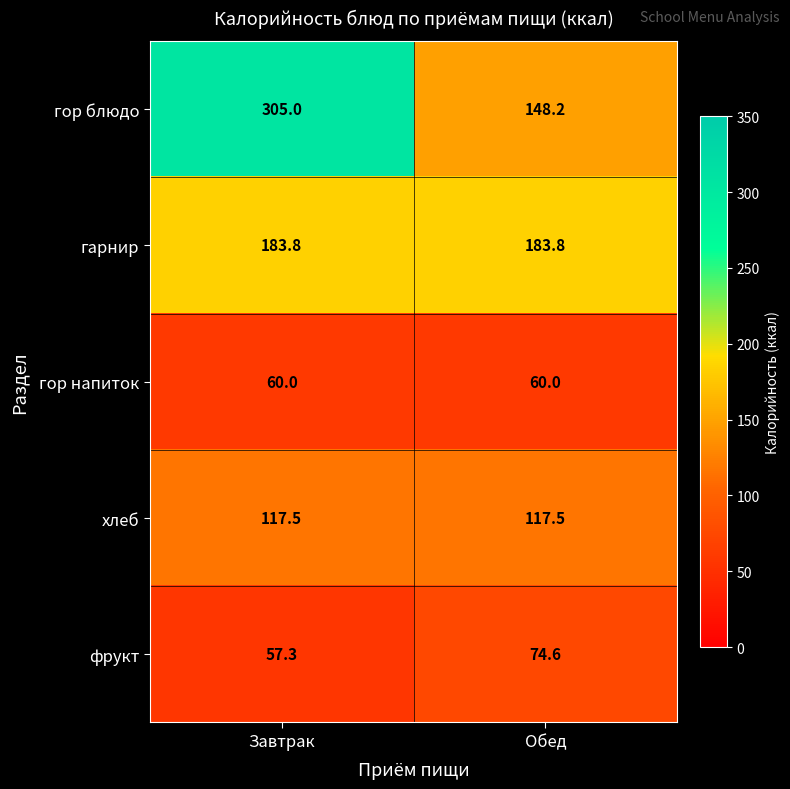

Between Завтрак and Обед, which series saw the biggest shift?

гор блюдо